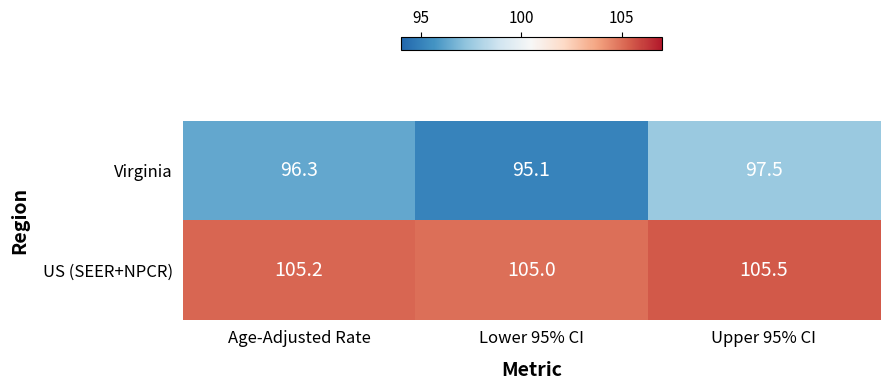

Is it true that US (SEER+NPCR) equals 26.8 at Upper 95% CI?

False